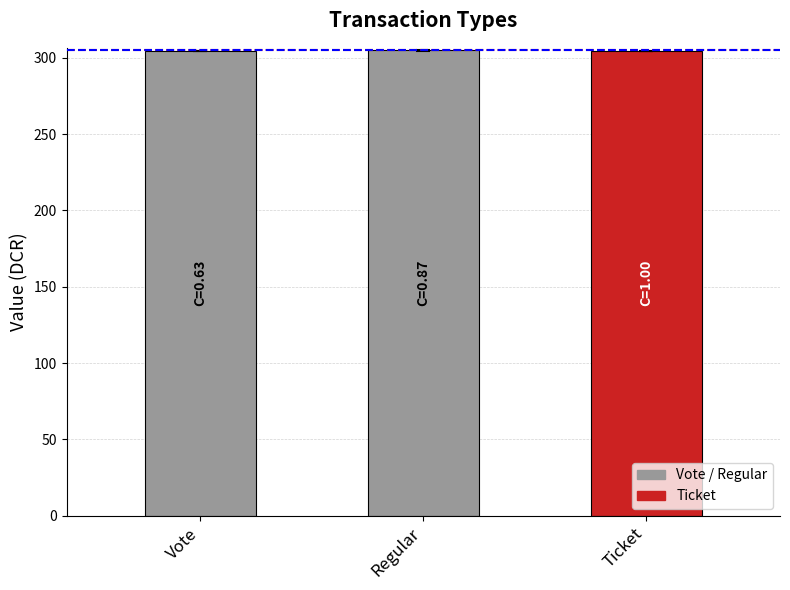

What is the spread (max minus min) of values at Regular?

306.0